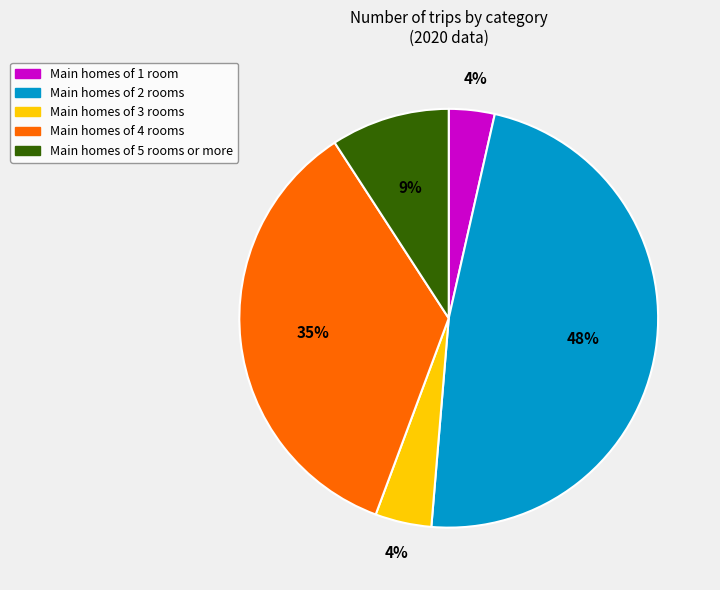

Does any single category account for the majority?

No